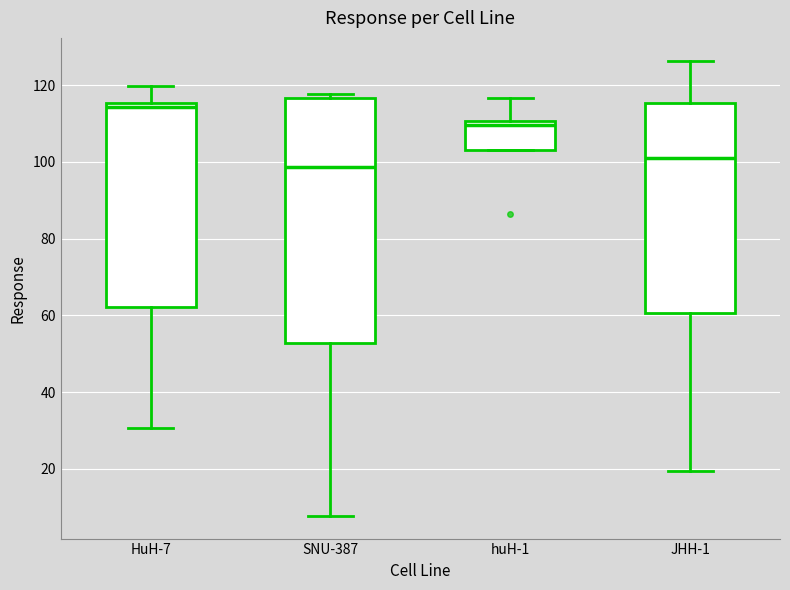

Which box has the highest median line?

HuH-7